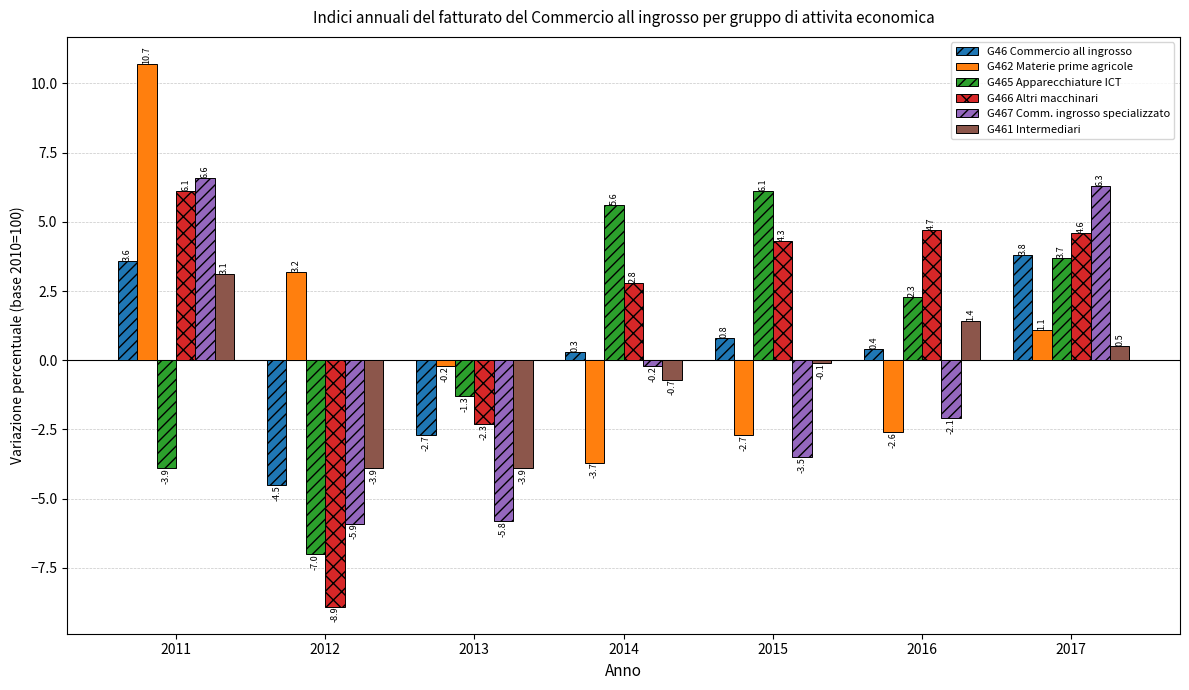

How many data points in G462 Materie prime agricole are above 0?

3